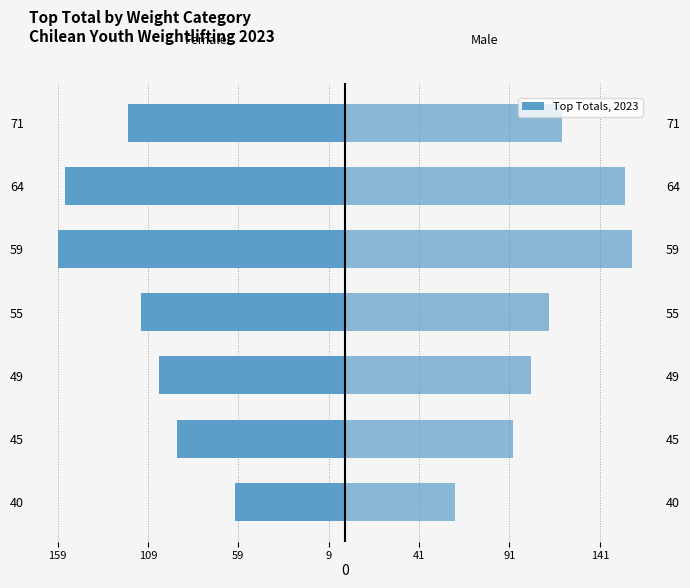

Are the bars grouped side by side (vs. stacked)?

Yes